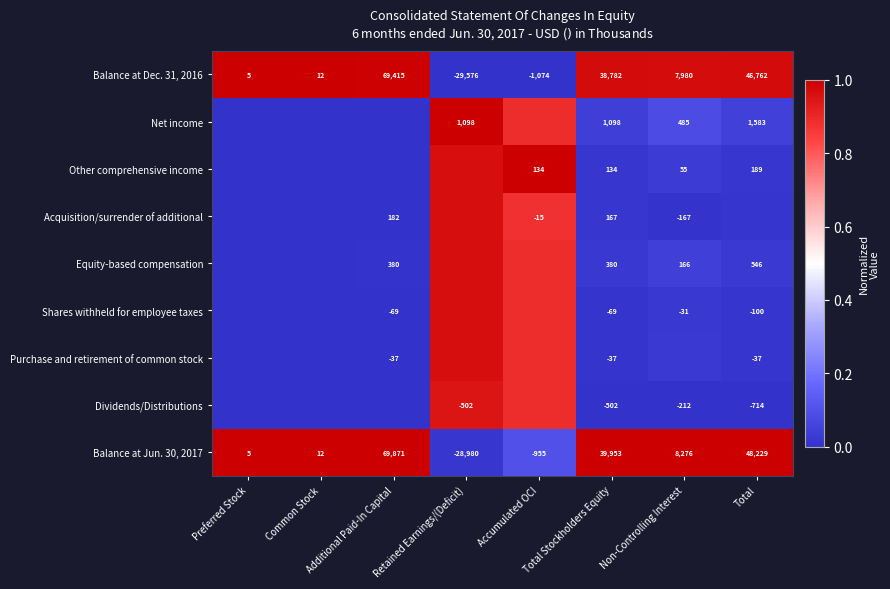

At which label is Balance at Dec. 31, 2016 closest to 19919?

Non-Controlling Interest